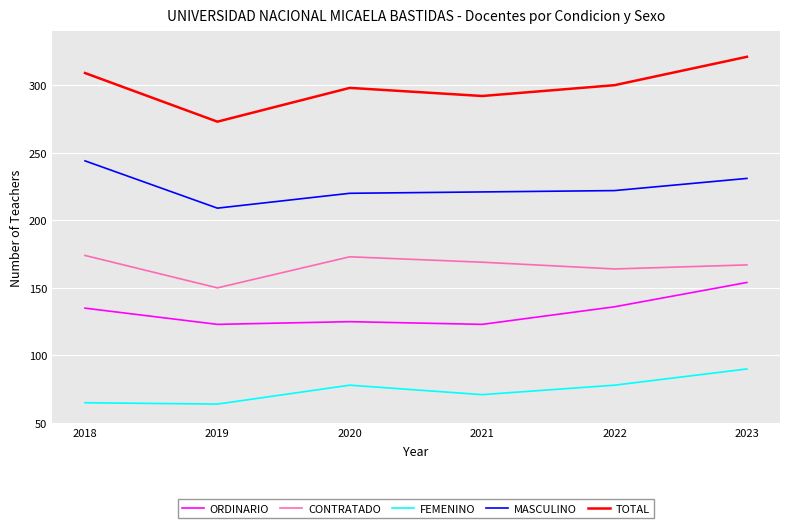

Rank the series at 2021 from lowest to highest value.

FEMENINO, ORDINARIO, CONTRATADO, MASCULINO, TOTAL